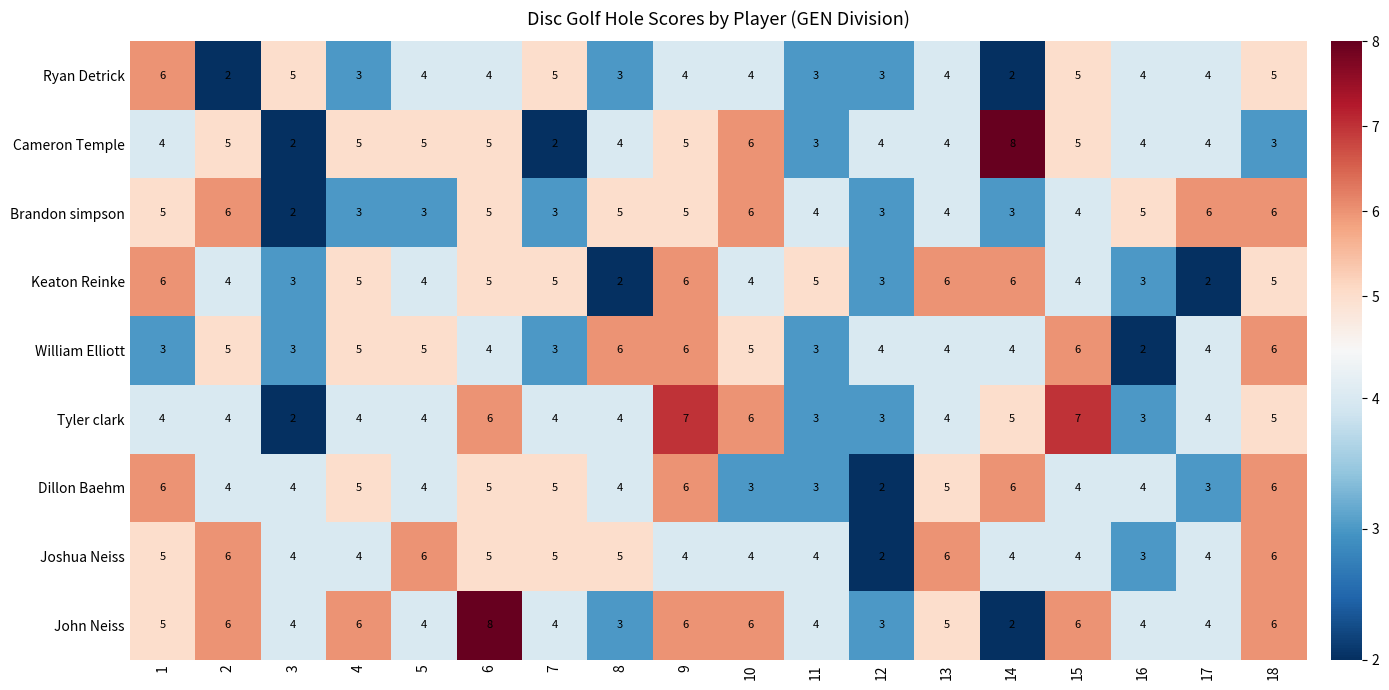

What is the highest value of the Keaton Reinke series?

6